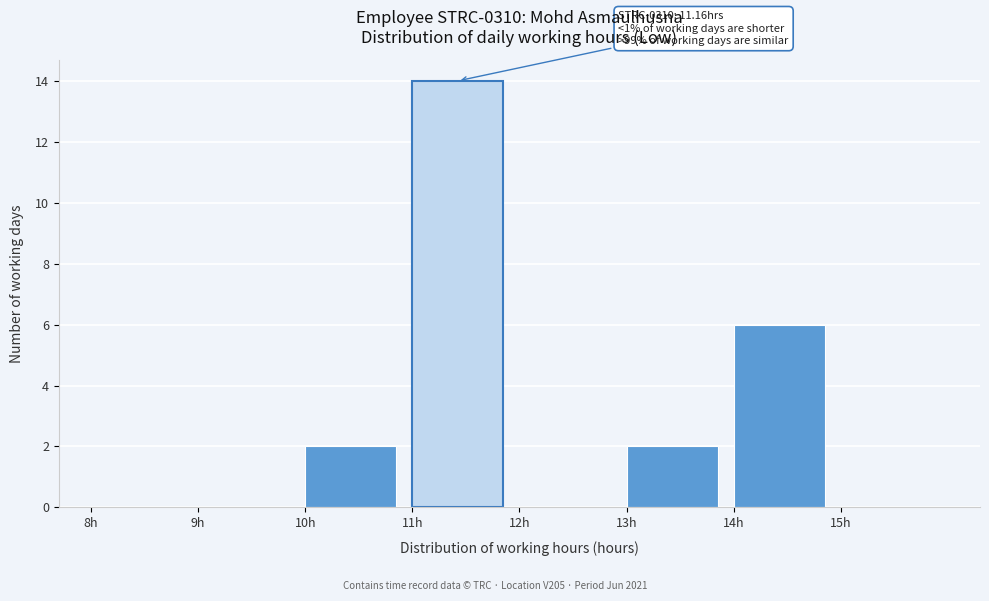

Which range on the x-axis has the tallest bar?

11 to 12